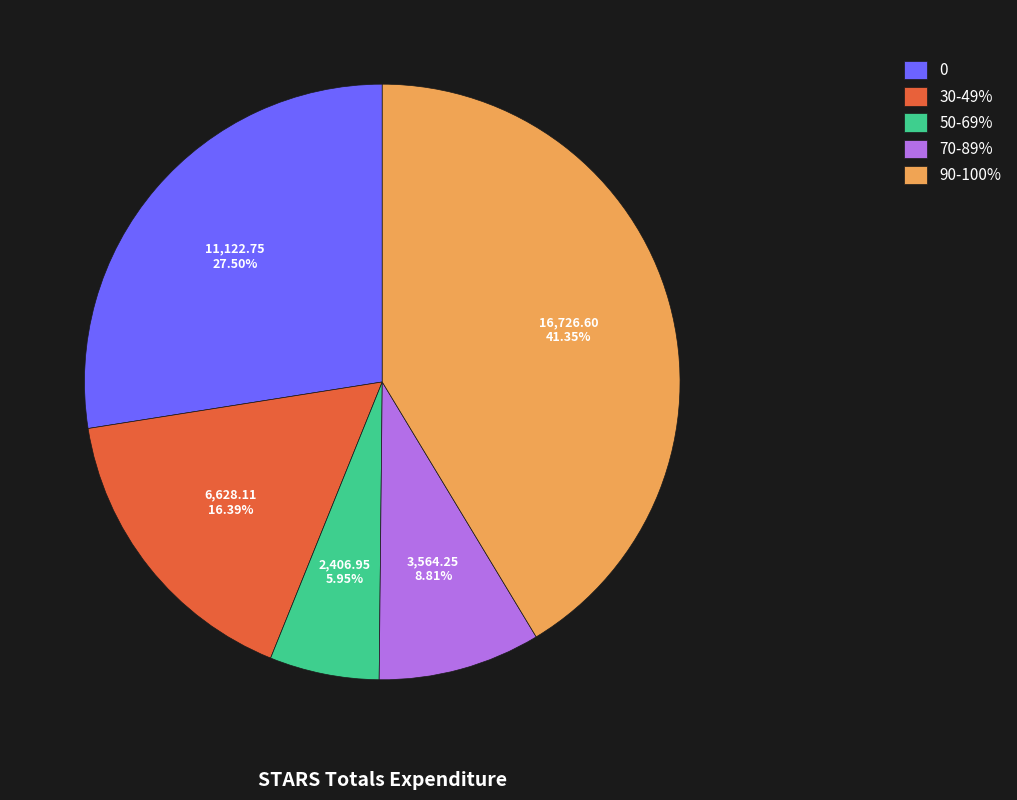

Rank the categories by value from highest to lowest.

90-100%, 0, 30-49%, 70-89%, 50-69%